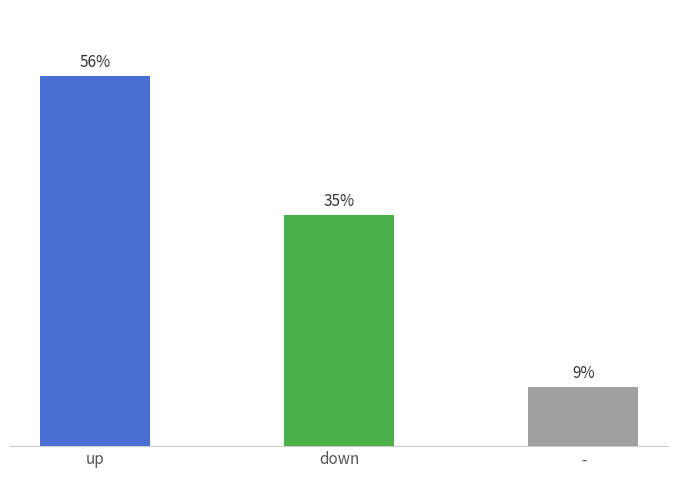

At which label is the value closest to 32?

down